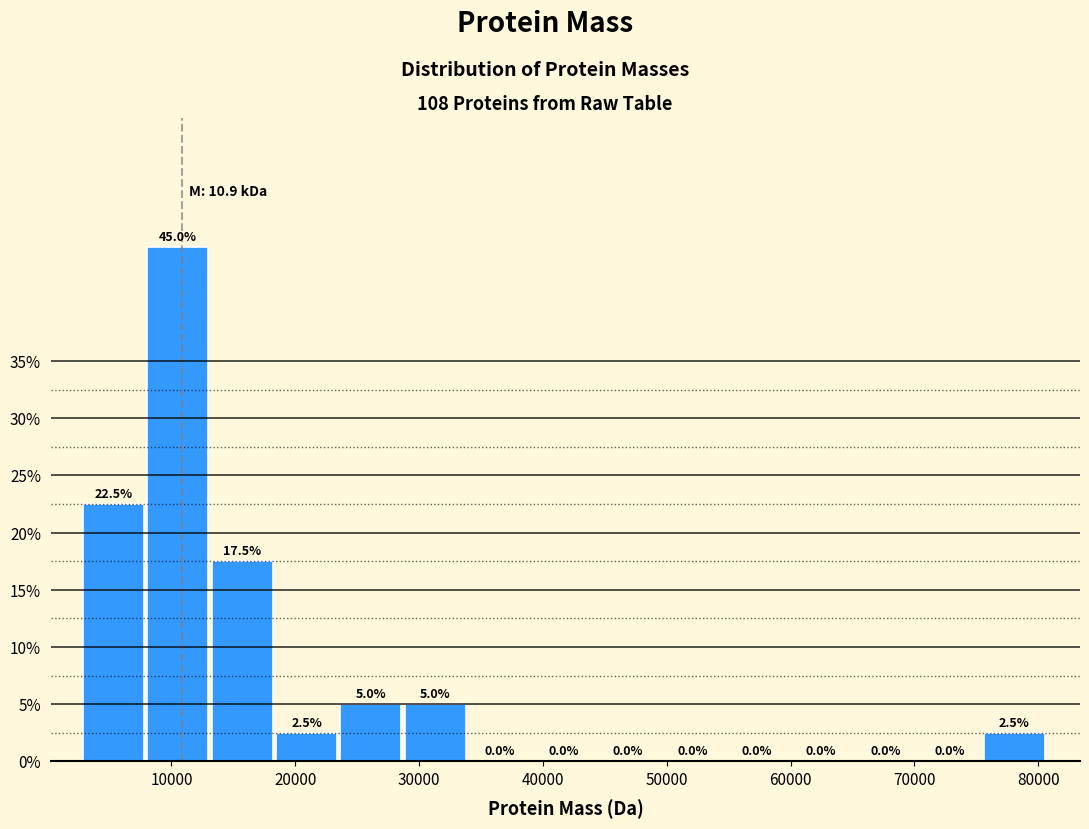

Reading left to right, list every bar in this chart as the range it spans on the x-axis followed by its height. The bar edges are not printed on the chart, so give them approximately, as read against the axis.

3000 to 8000: 22.5
8000 to 13000: 45.0
13000 to 18000: 17.5
18000 to 24000: 2.5
24000 to 29000: 5.0
29000 to 34000: 5.0
34000 to 39000: 0.0
39000 to 44000: 0.0
44000 to 50000: 0.0
50000 to 55000: 0.0
55000 to 60000: 0.0
60000 to 65000: 0.0
65000 to 70000: 0.0
70000 to 76000: 0.0
76000 to 81000: 2.5